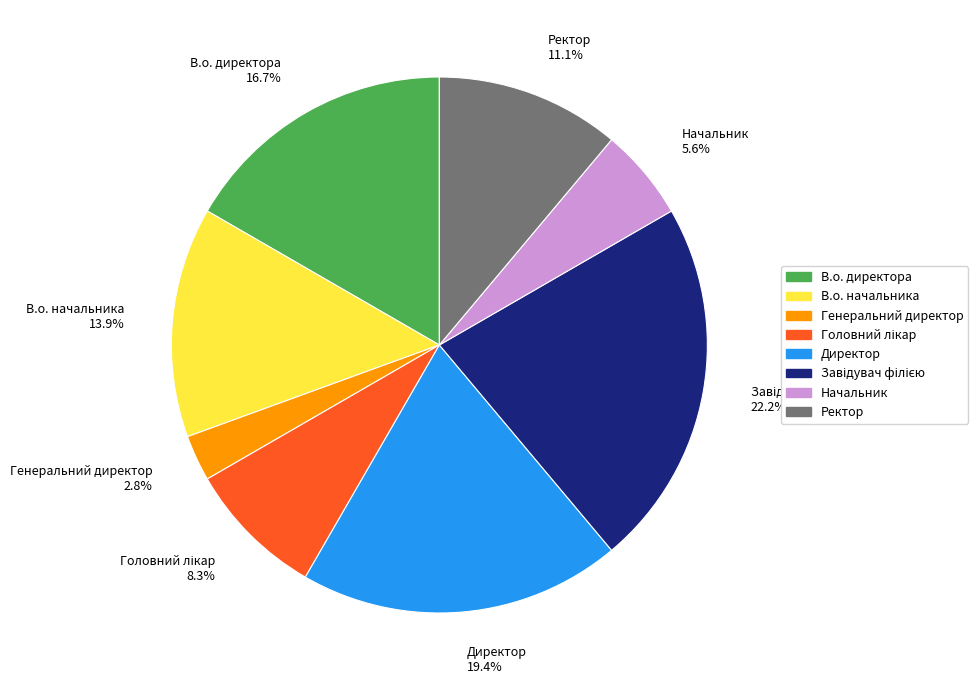

Approximately how many times larger is the value at Ректор 11.1% compared to Генеральний директор 2.8%?

4.0